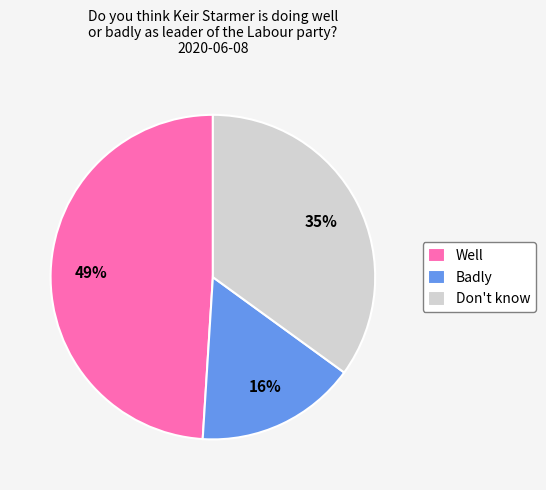

What is the smallest slice in the pie chart?

Badly